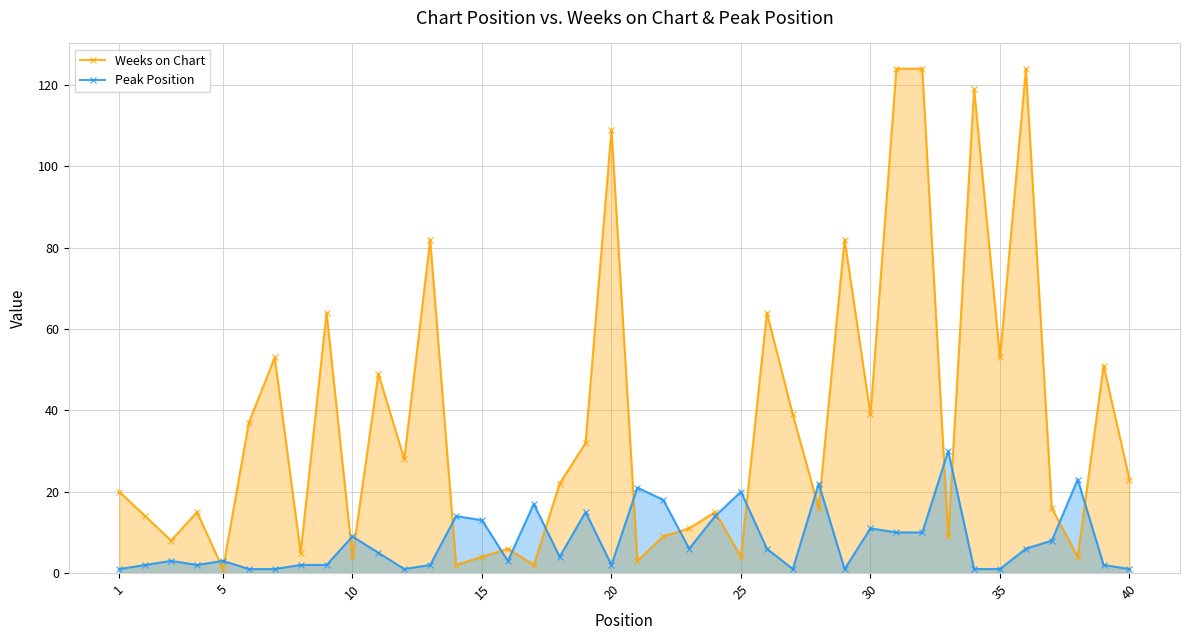

True or false: Peak Position has more than 2 points higher than both neighbors.

True